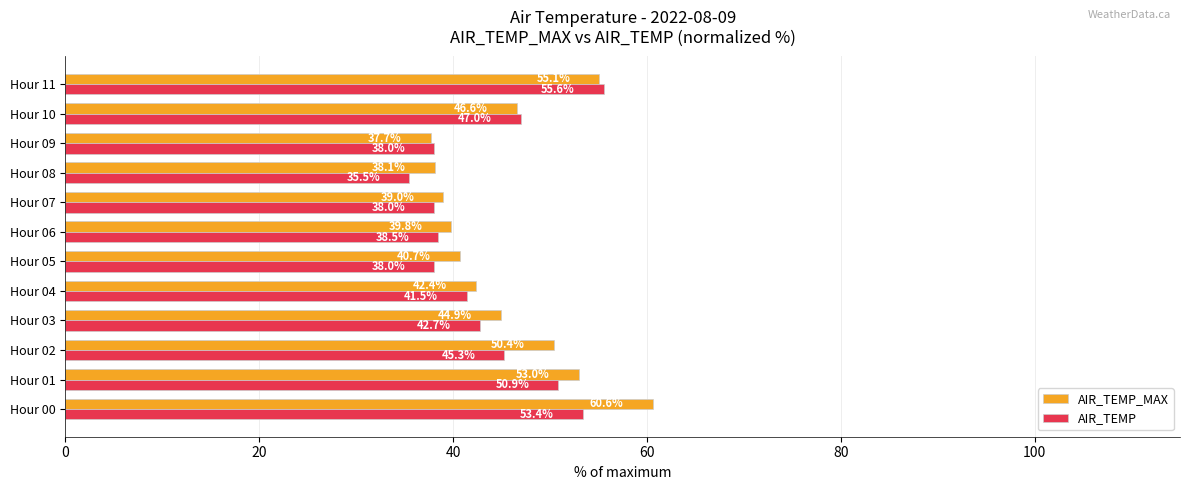

At which category is the sum across all series the highest?

Hour 00